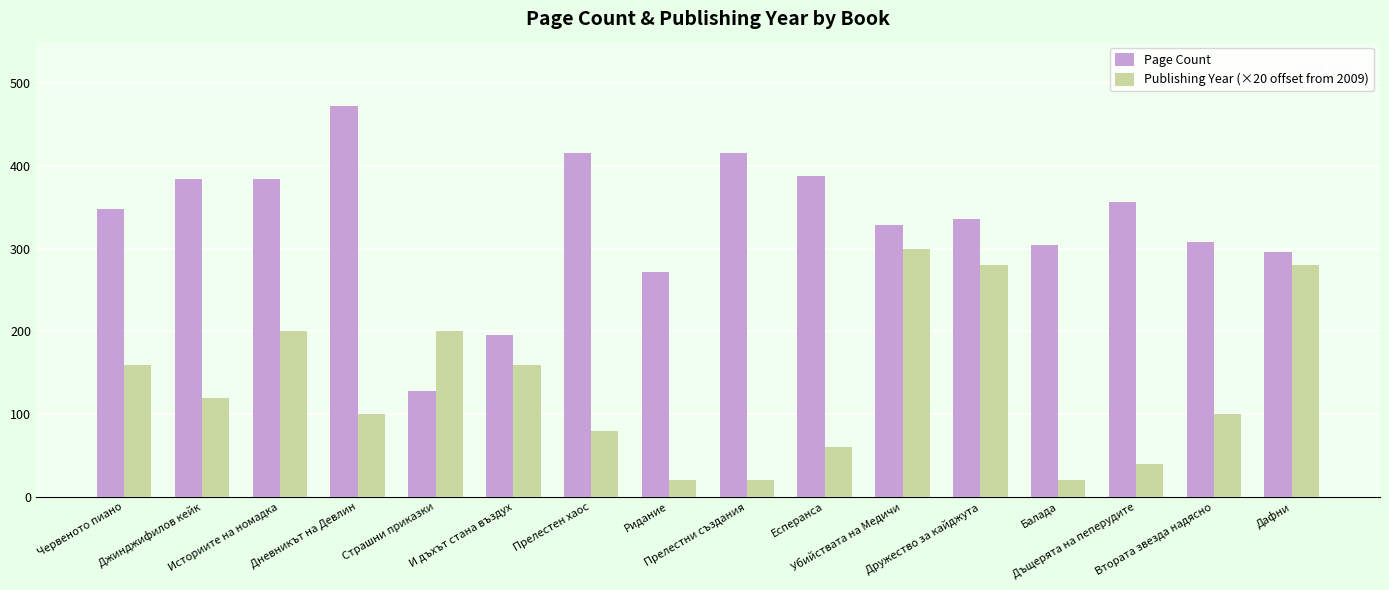

The value of Publishing Year (×20 offset from 2009) at Червеното пиано is 160. True or false?

True